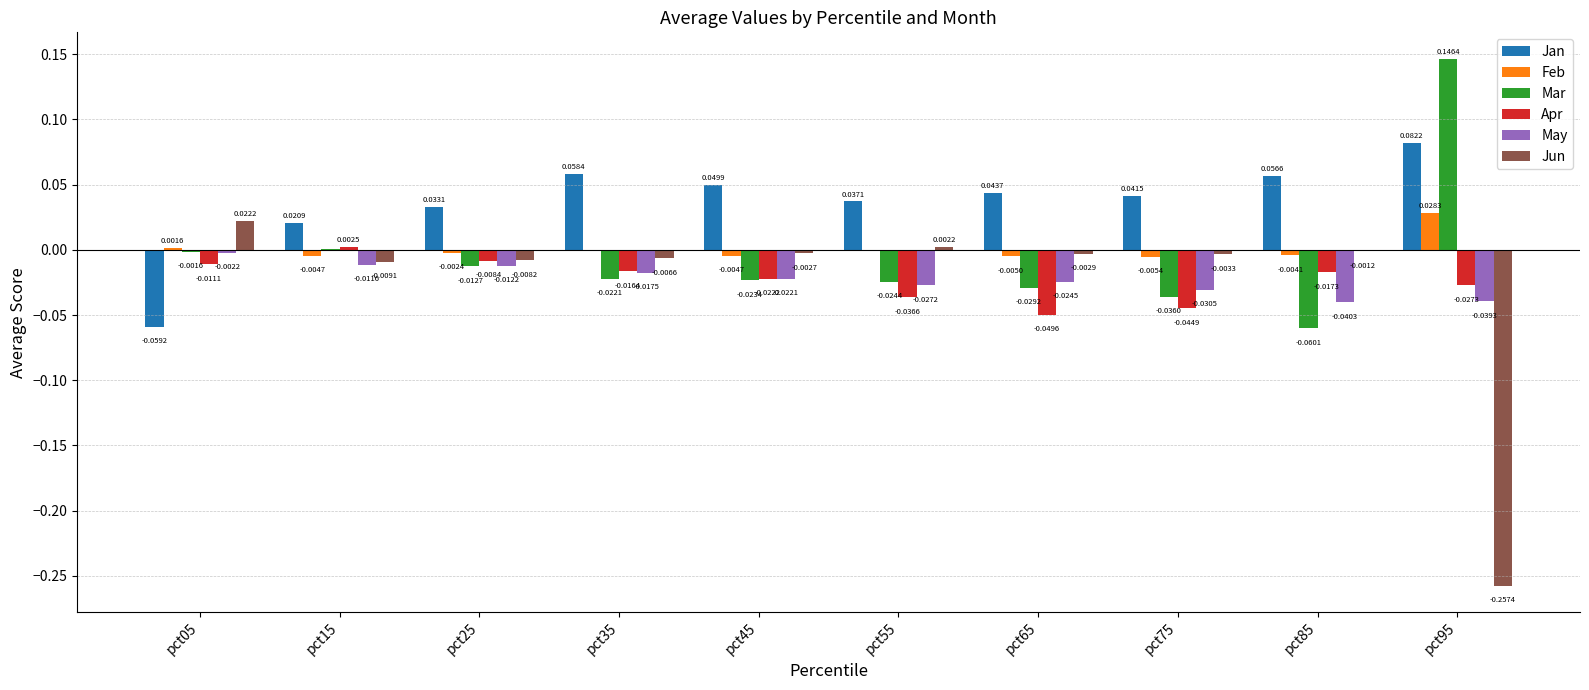

How many positive values does the Jan series have?

9